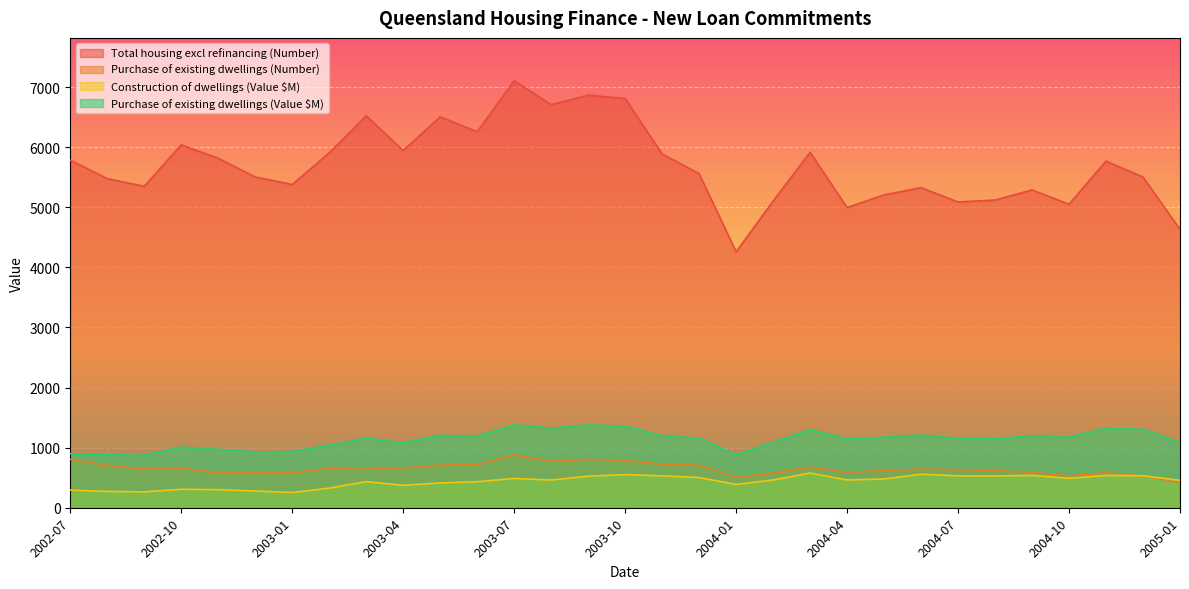

At which category does Purchase of existing dwellings (Value $M) reach its first local valley?

2002-09